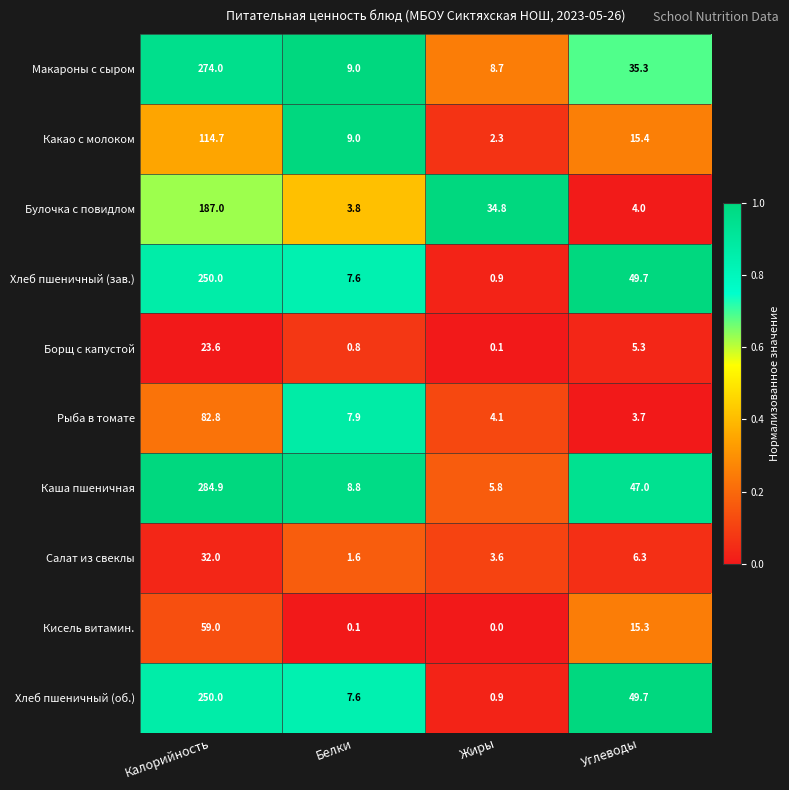

Rank the categories by Какао с молоком value from highest to lowest.

Калорийность, Углеводы, Белки, Жиры